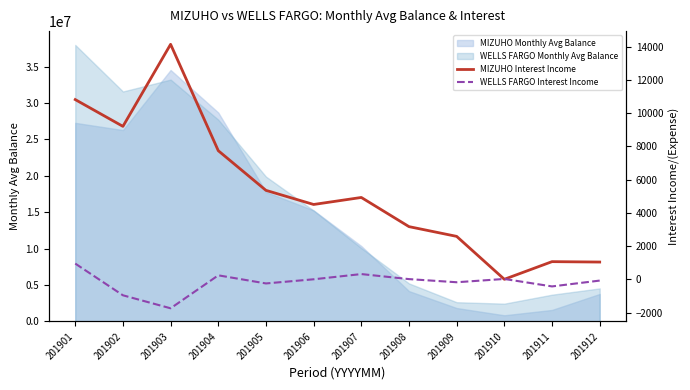

Between which two adjacent categories do MIZUHO Interest Income and WELLS FARGO Interest Income first intersect?

201909 and 201910